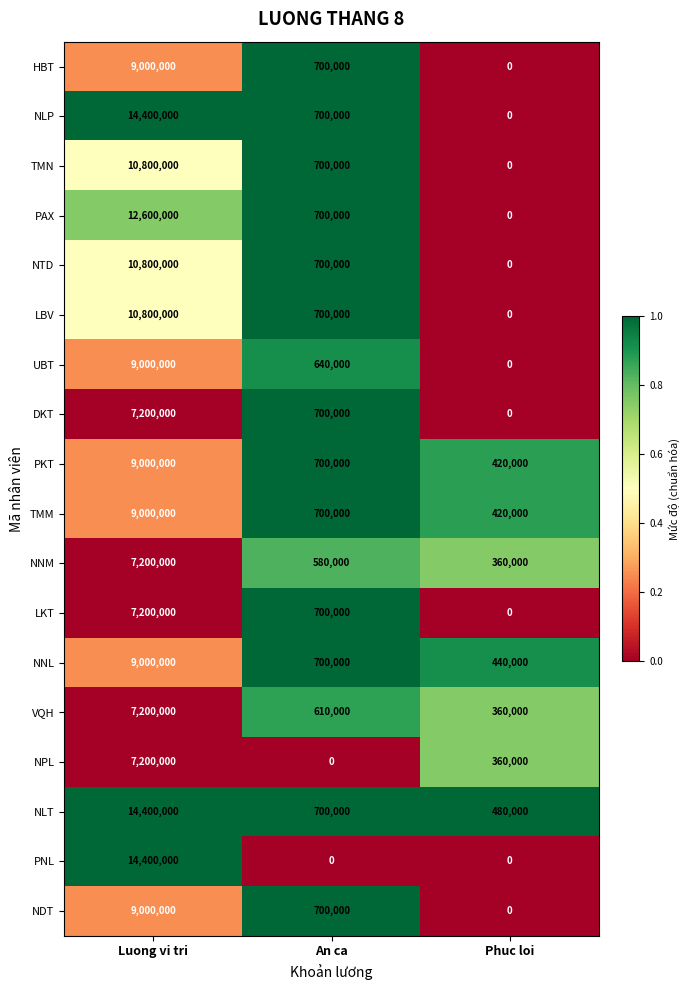

The NLT series shows 272349 at An ca. True or false?

False